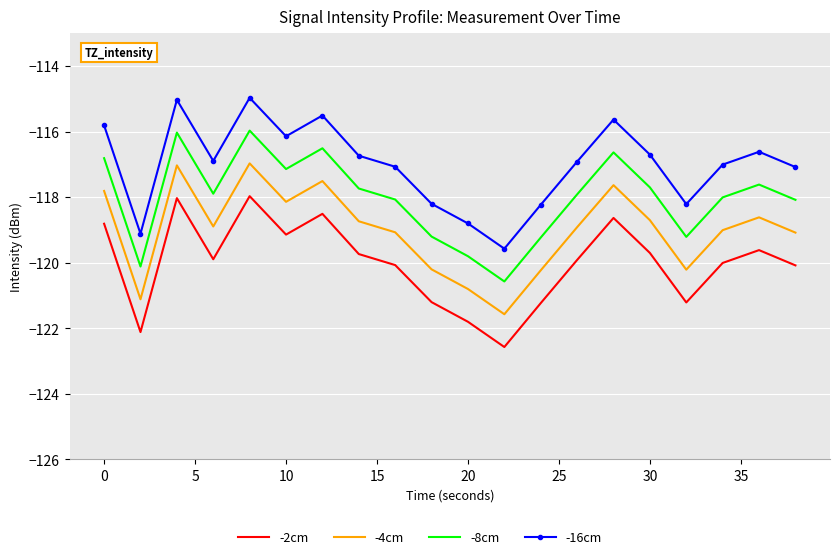

Reading right to left, list all the values displayed in this chart.

-2cm: -120.1	-119.6	-120.0	-121.2	-119.7	-118.6	-119.9	-121.2	-122.6	-121.8	-121.2	-120.1	-119.7	-118.5	-119.1	-118.0	-119.9	-118.0	-122.1	-118.8
-4cm: -119.1	-118.6	-119.0	-120.2	-118.7	-117.6	-118.9	-120.2	-121.6	-120.8	-120.2	-119.1	-118.7	-117.5	-118.1	-117.0	-118.9	-117.0	-121.1	-117.8
-8cm: -118.1	-117.6	-118.0	-119.2	-117.7	-116.6	-117.9	-119.2	-120.6	-119.8	-119.2	-118.1	-117.7	-116.5	-117.1	-116.0	-117.9	-116.0	-120.1	-116.8
-16cm: -117.1	-116.6	-117.0	-118.2	-116.7	-115.6	-116.9	-118.2	-119.6	-118.8	-118.2	-117.1	-116.7	-115.5	-116.1	-115.0	-116.9	-115.0	-119.1	-115.8